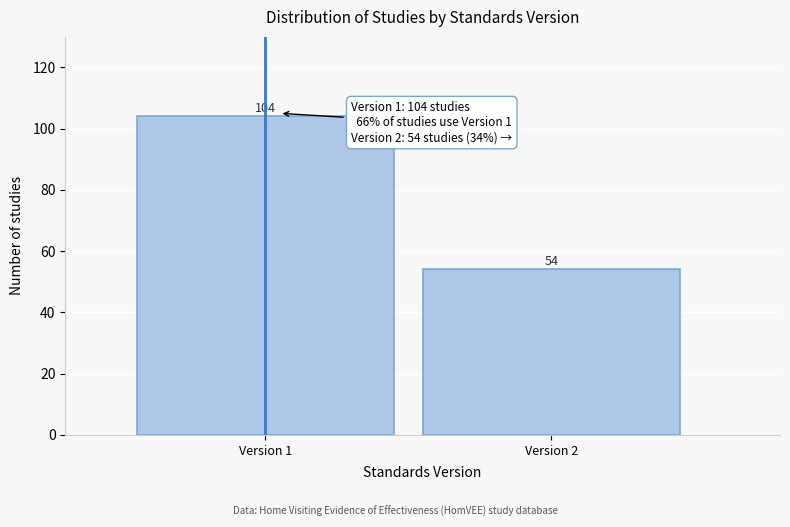

Reading right to left, what are all the values shown in this chart?

54	104